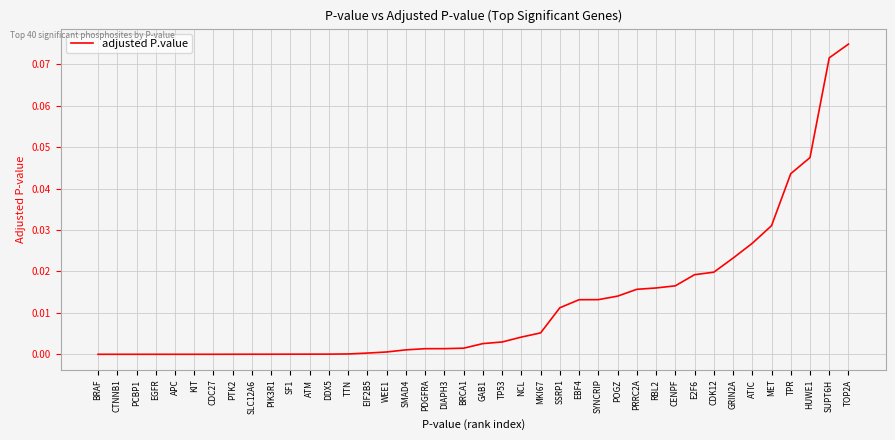

Is it true that the value at HUWE1 is 0.1?

False